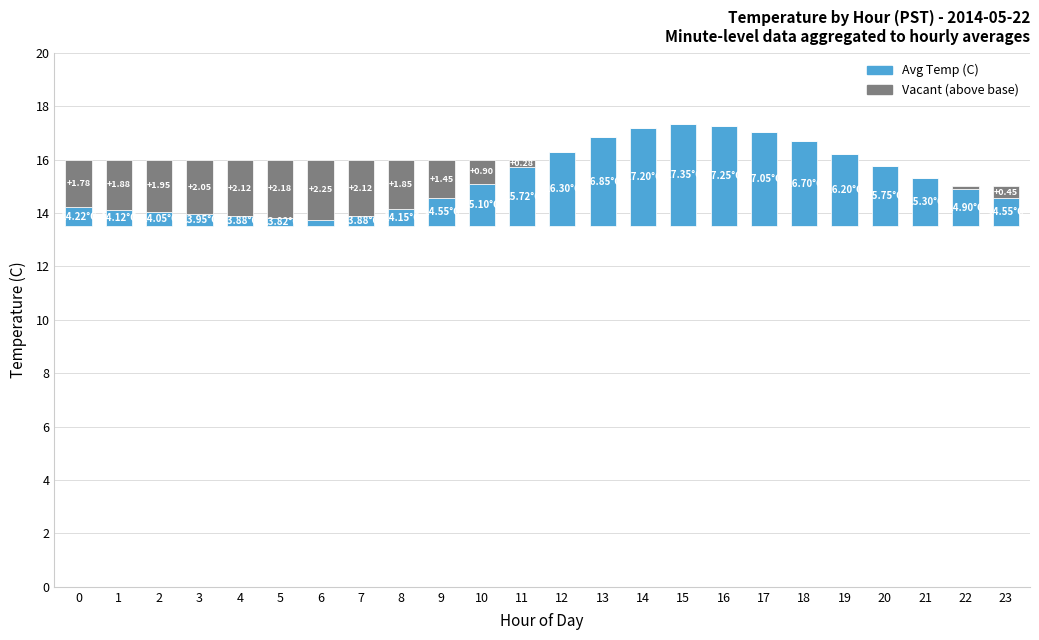

At which label does Avg Temp (C) first exceed 1?

9